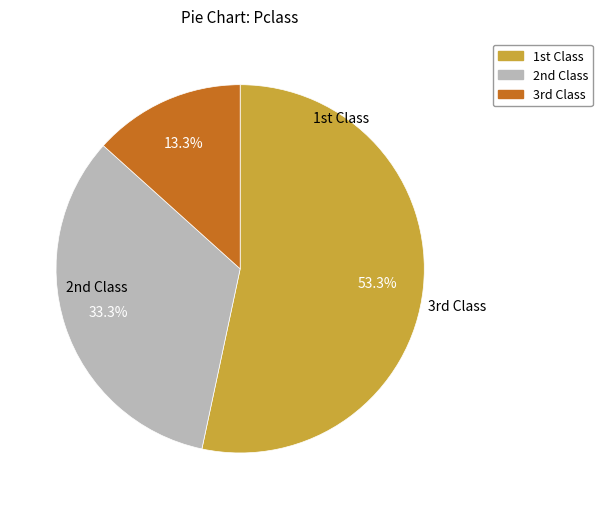

Is there a majority slice in this chart?

Yes